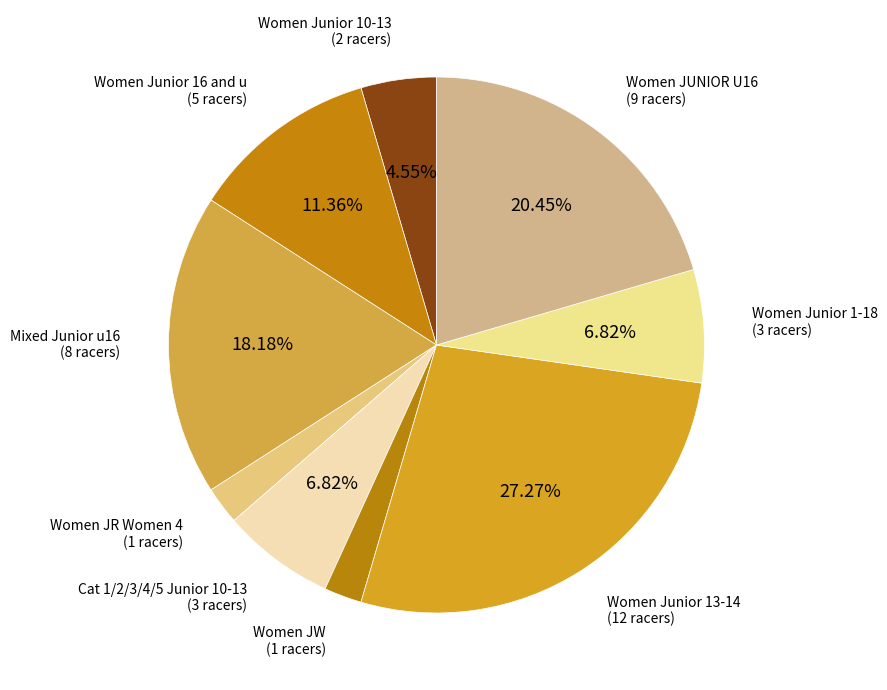

What portion of the pie excludes Women Junior 13-14?

72.7%